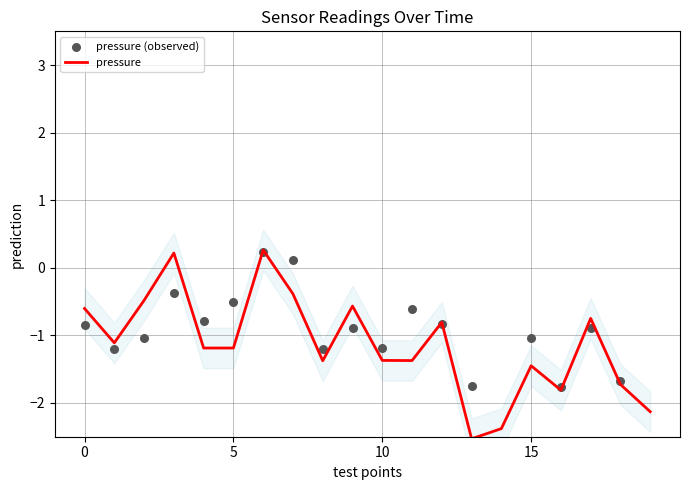

The value of pressure at 15 is -0.4. True or false?

False